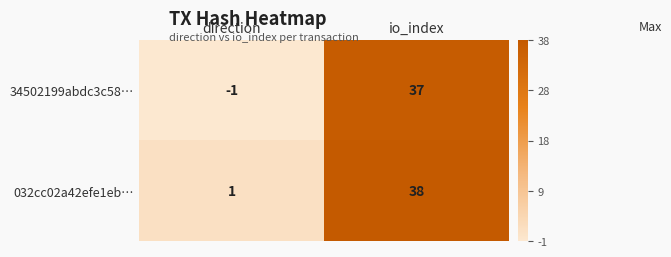

What is the total value across all series at io_index?

75